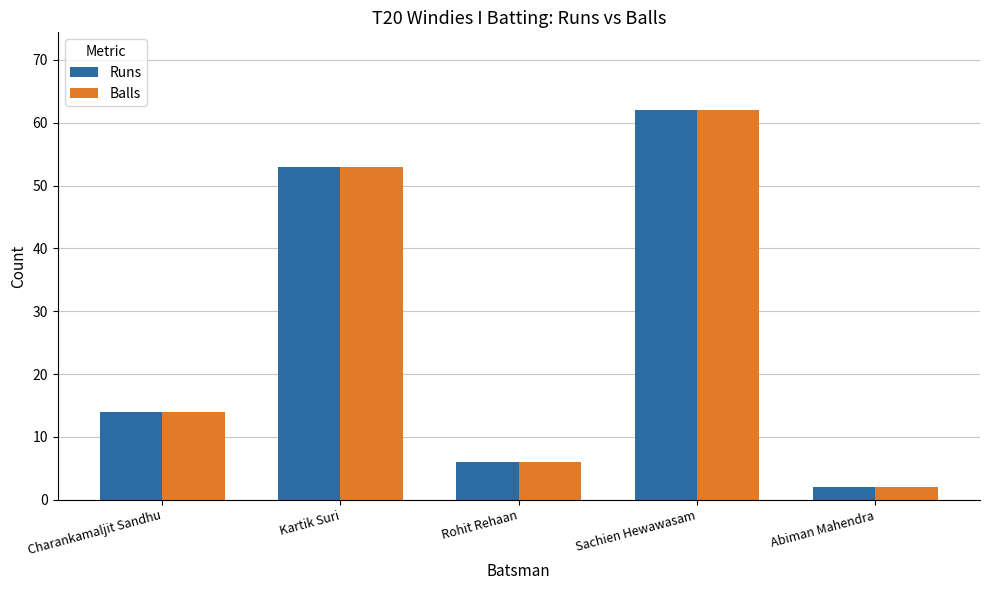

What is the approximate value of Runs at Kartik Suri, to the nearest 10?

50